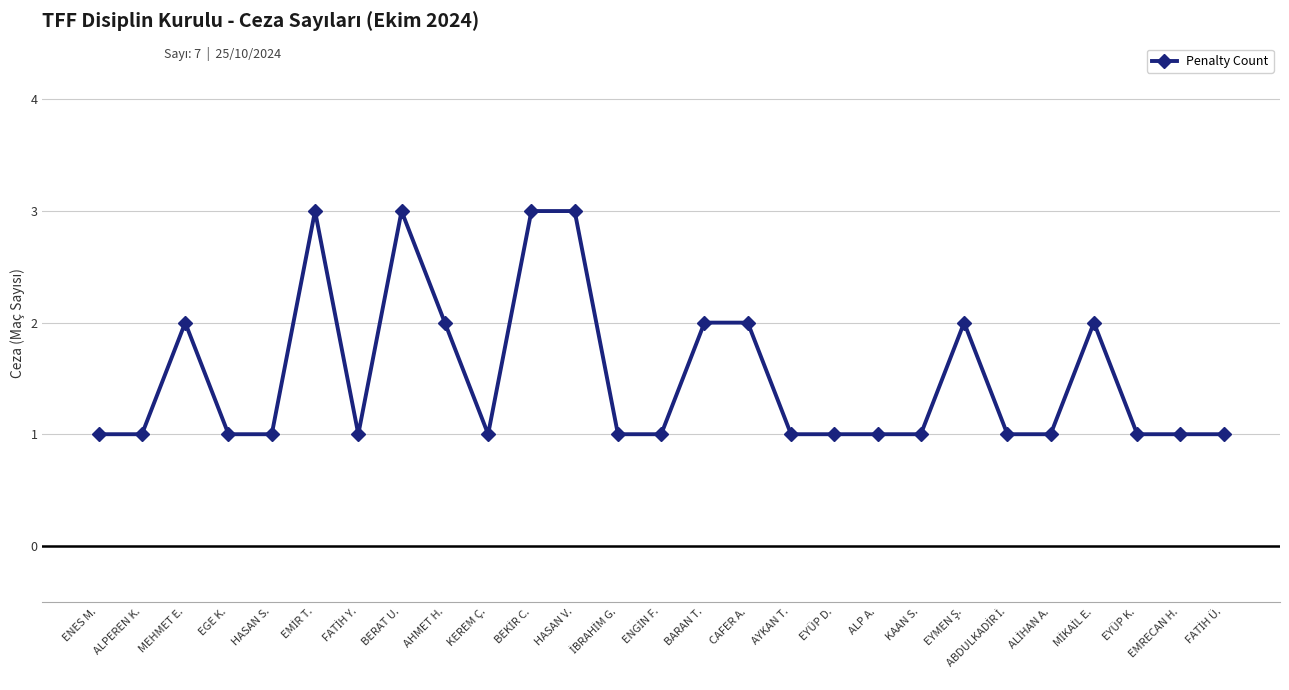

What is the smallest value displayed?

1